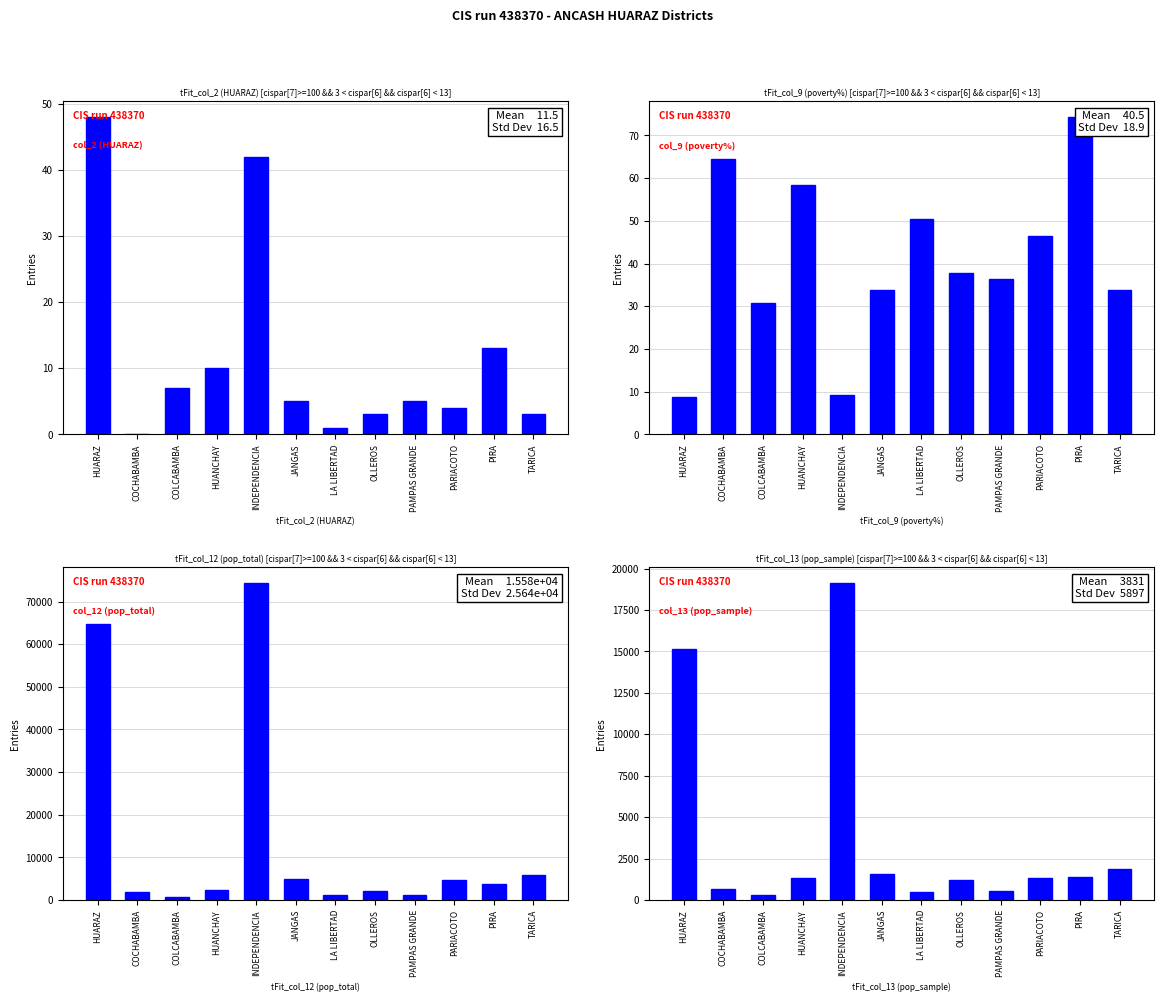

What is the difference between the maximum and second lowest values in the col_9 (poverty%) series?

65.2